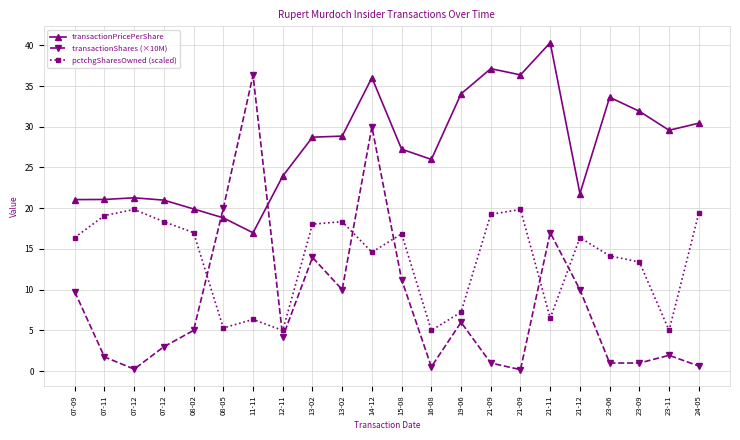

What are all the series names shown in the legend?

transactionPricePerShare, transactionShares (×10M), pctchgSharesOwned (scaled)